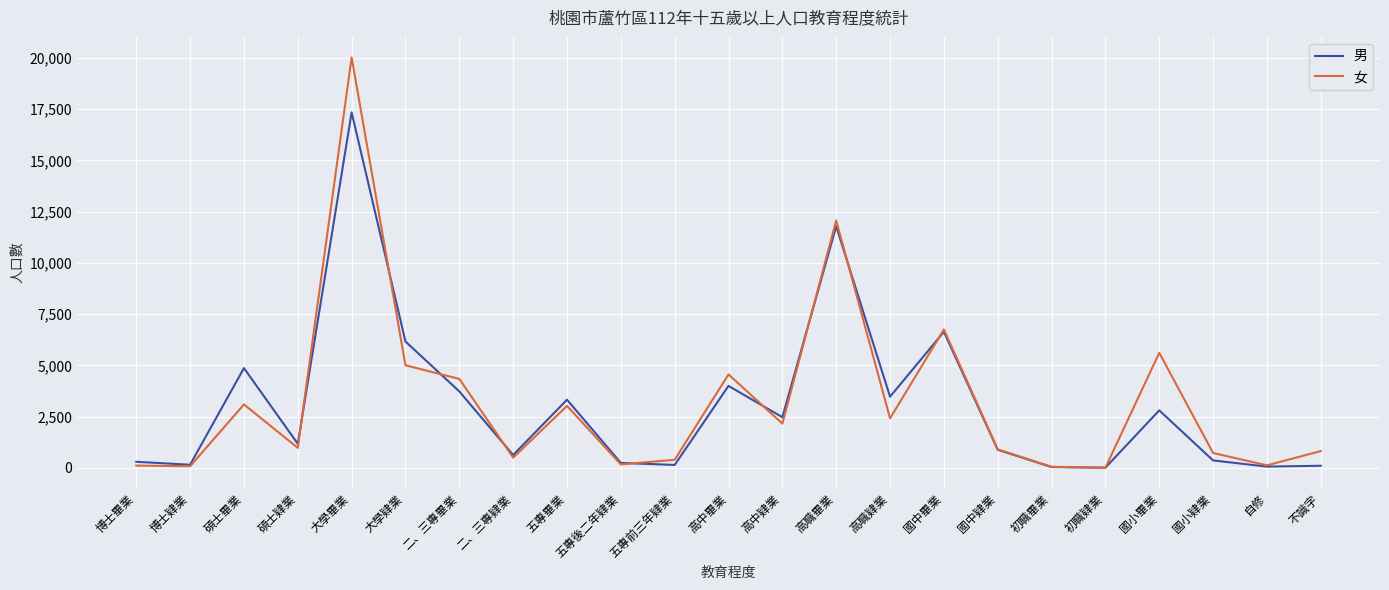

At which category does the chart reach its peak across all series?

大學畢業